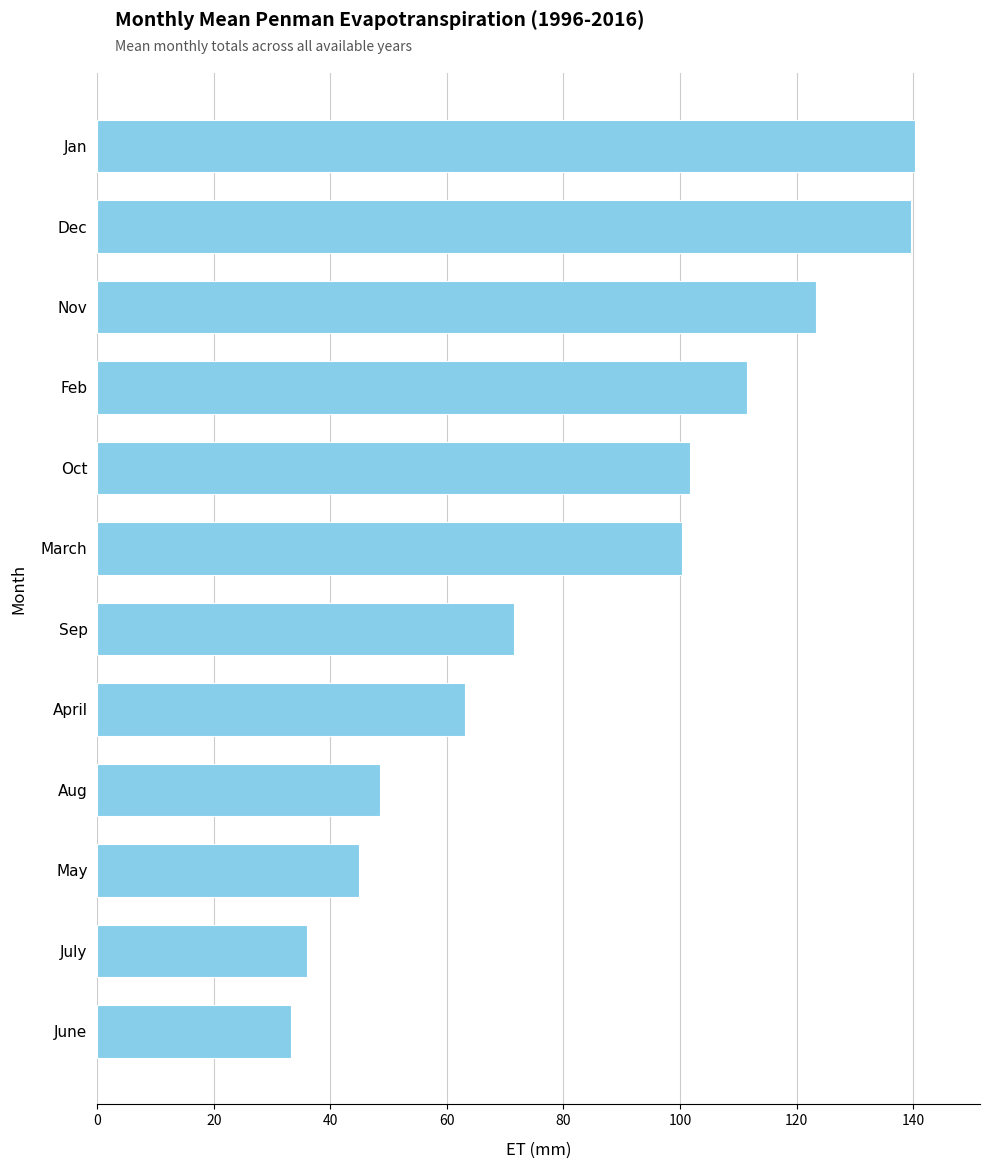

What is the ratio of the value at Feb to the value at June?

3.4